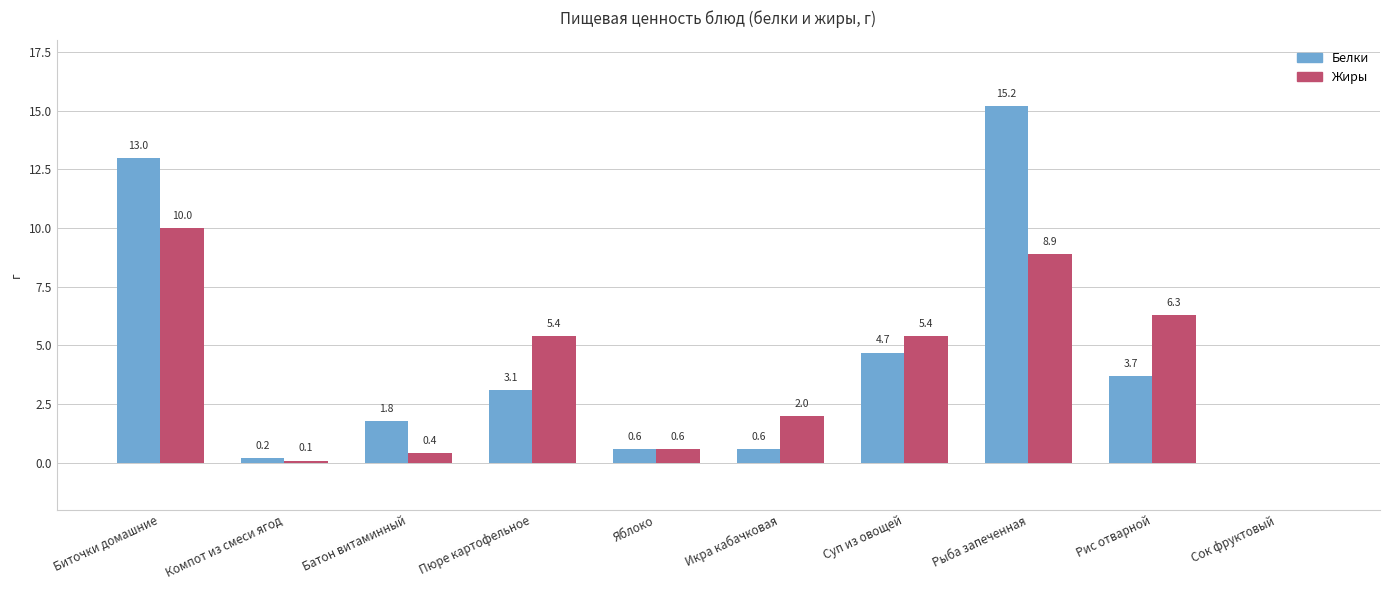

What is the greatest value displayed?

15.2